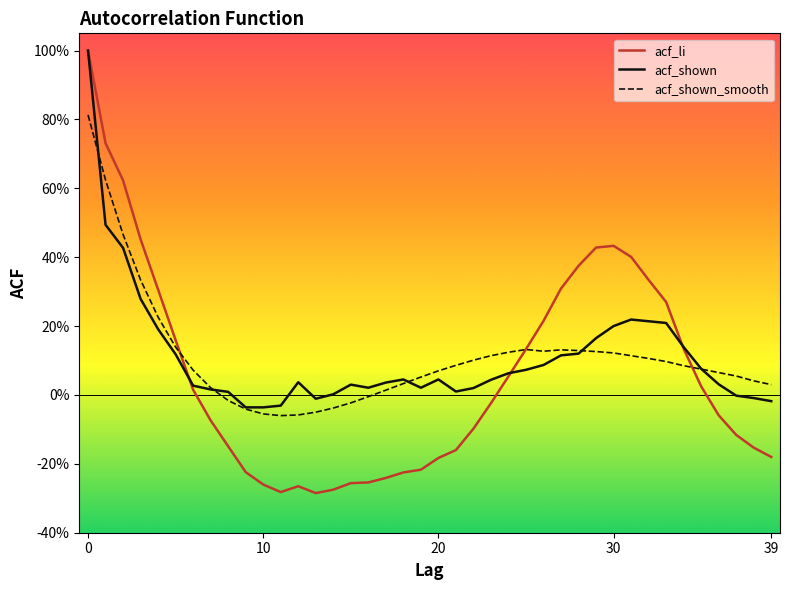

At which category does acf_shown reach its first local peak?

12